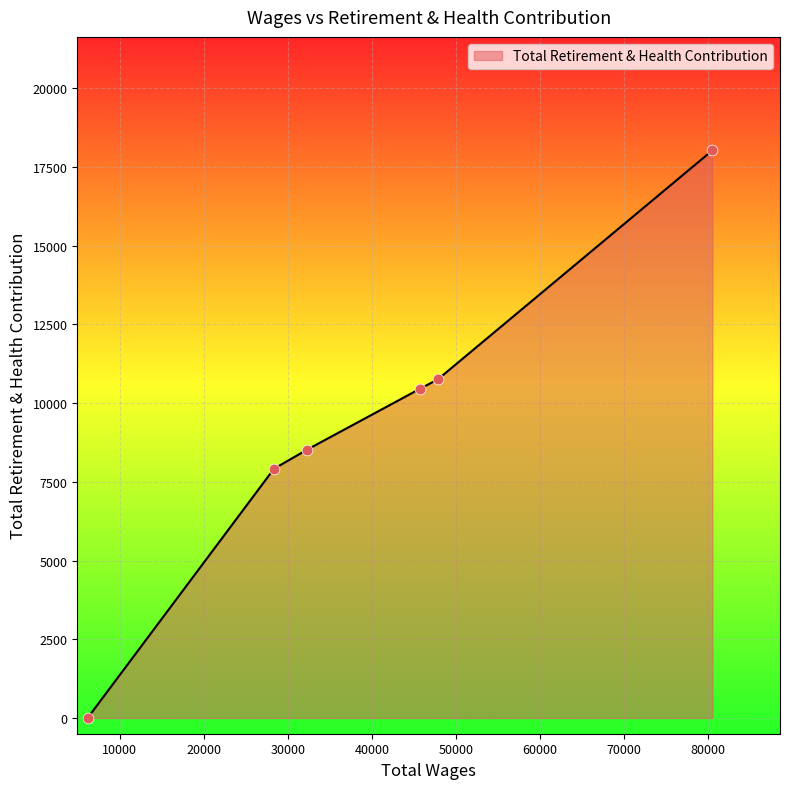

True or false: the data has more than 1 interior local peaks.

False